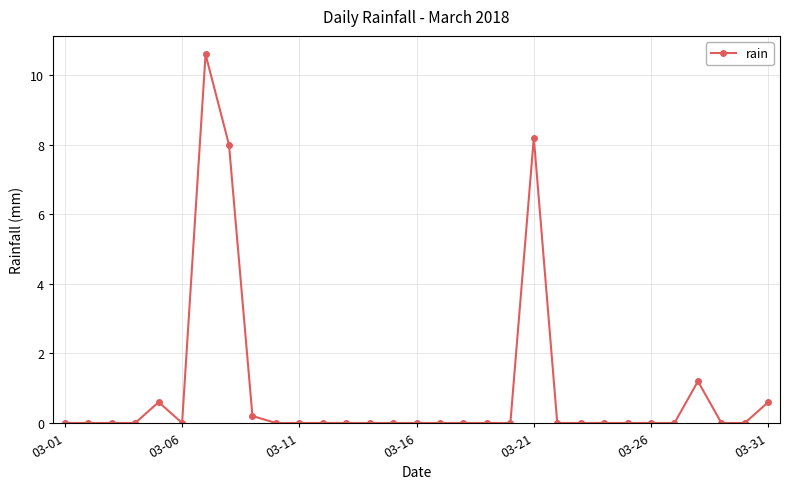

What is the sum of all values?

29.4